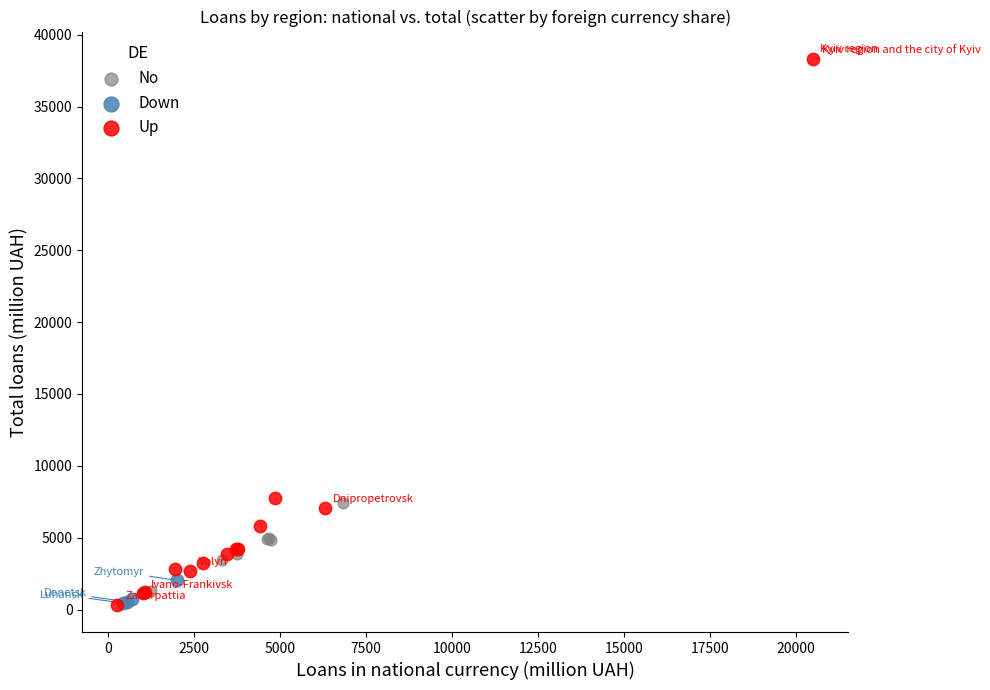

Which series has the widest spread of Y values?

Up